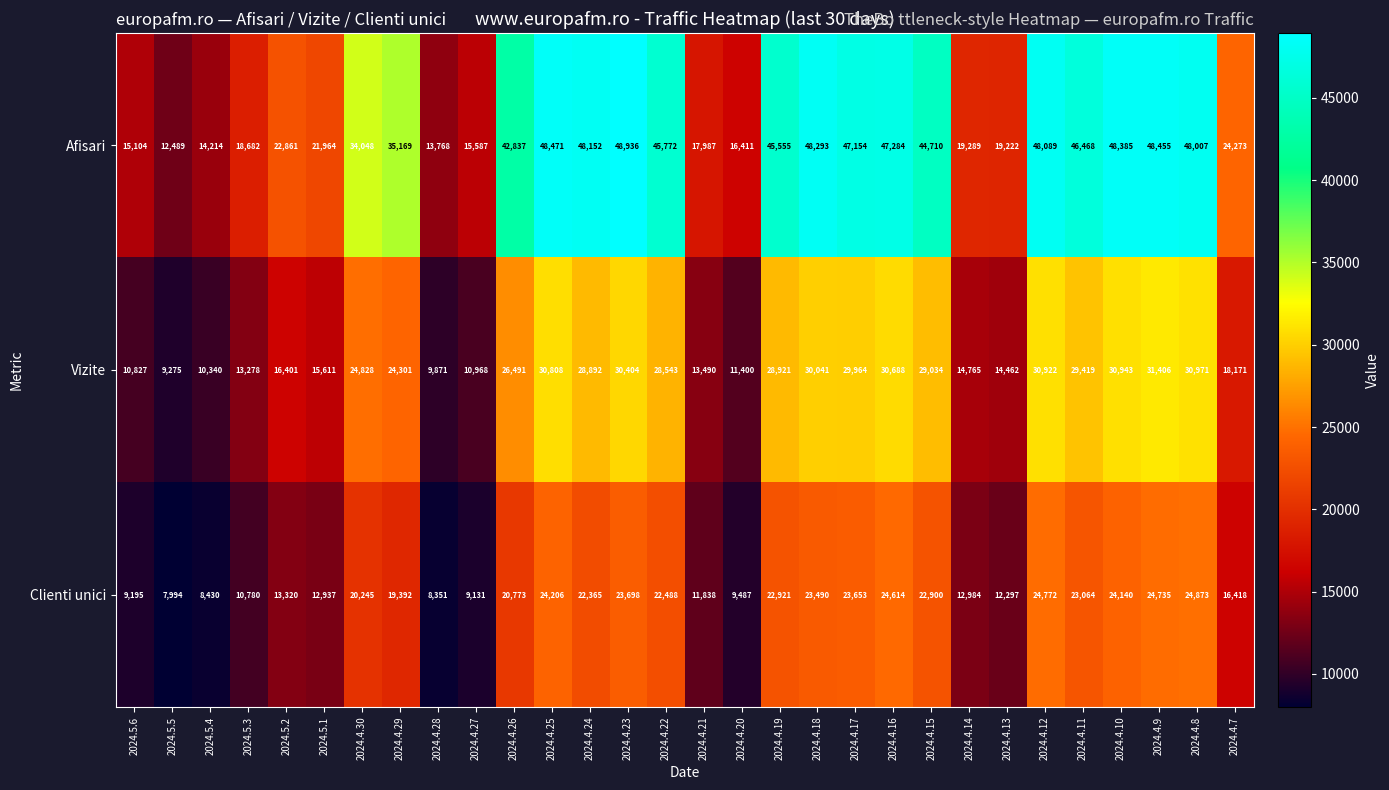

The value of Afisari at 2024.4.26 is 76908. True or false?

False